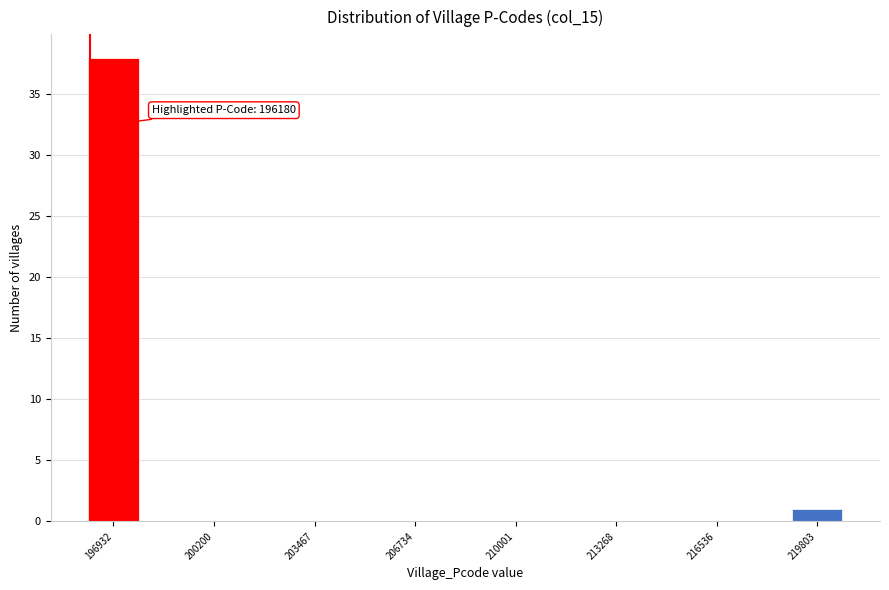

Read against the x-axis, roughly where is the centre of the tallest bar?

197000